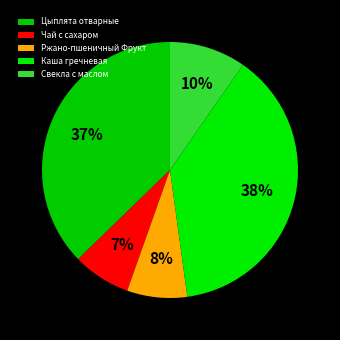

The Каша гречневая slice represents 38% of the pie. True or false?

True